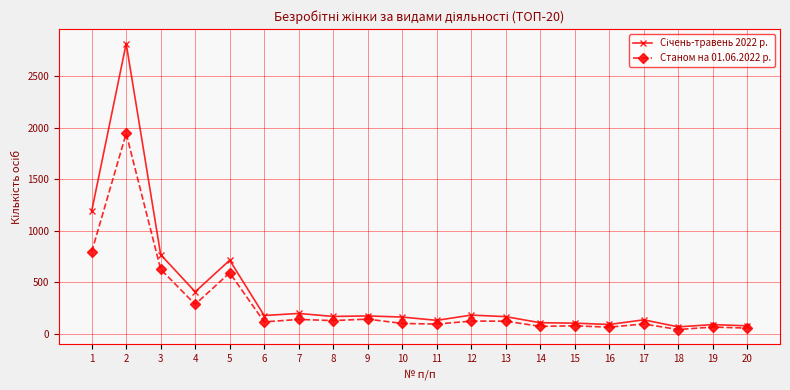

What is the total value across all series at 8?

298